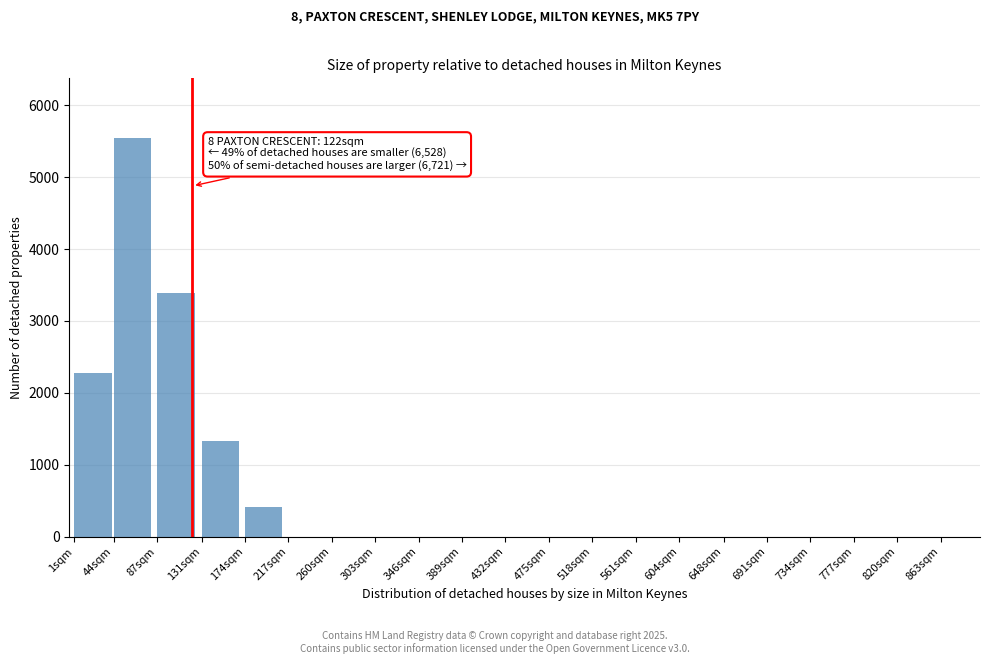

Reading left to right, extract all data points from this chart.

1sqm=2279	44sqm=5544	87sqm=3390	131sqm=1330	174sqm=410	217sqm=0	260sqm=0	303sqm=0	346sqm=0	389sqm=0	432sqm=0	475sqm=0	518sqm=0	561sqm=0	604sqm=0	648sqm=0	691sqm=0	734sqm=0	777sqm=0	820sqm=0